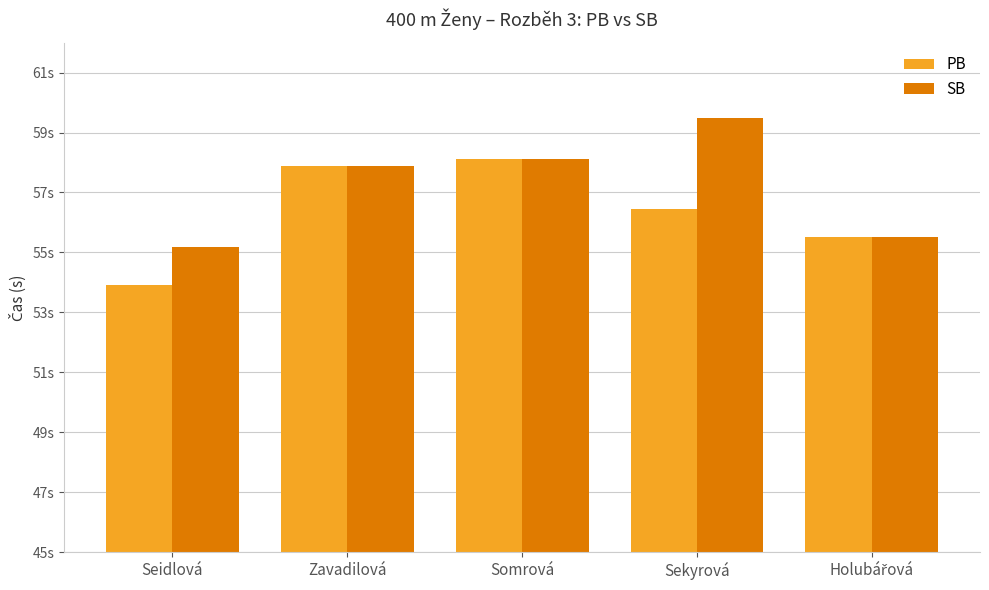

Between Sekyrová and Holubářová, which is larger?

Sekyrová